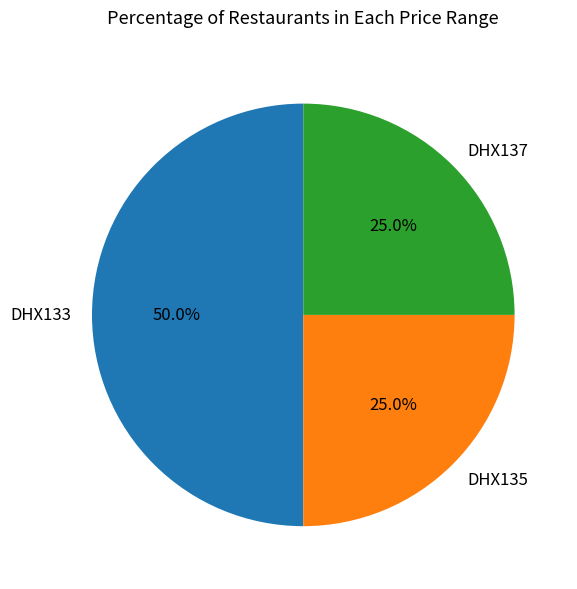

How many segments does this pie chart have?

3